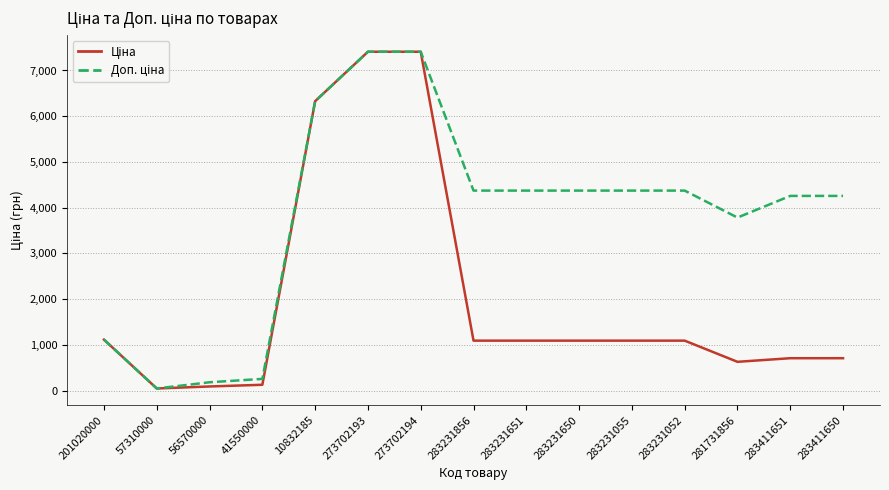

What is the greatest value displayed?

7410.0